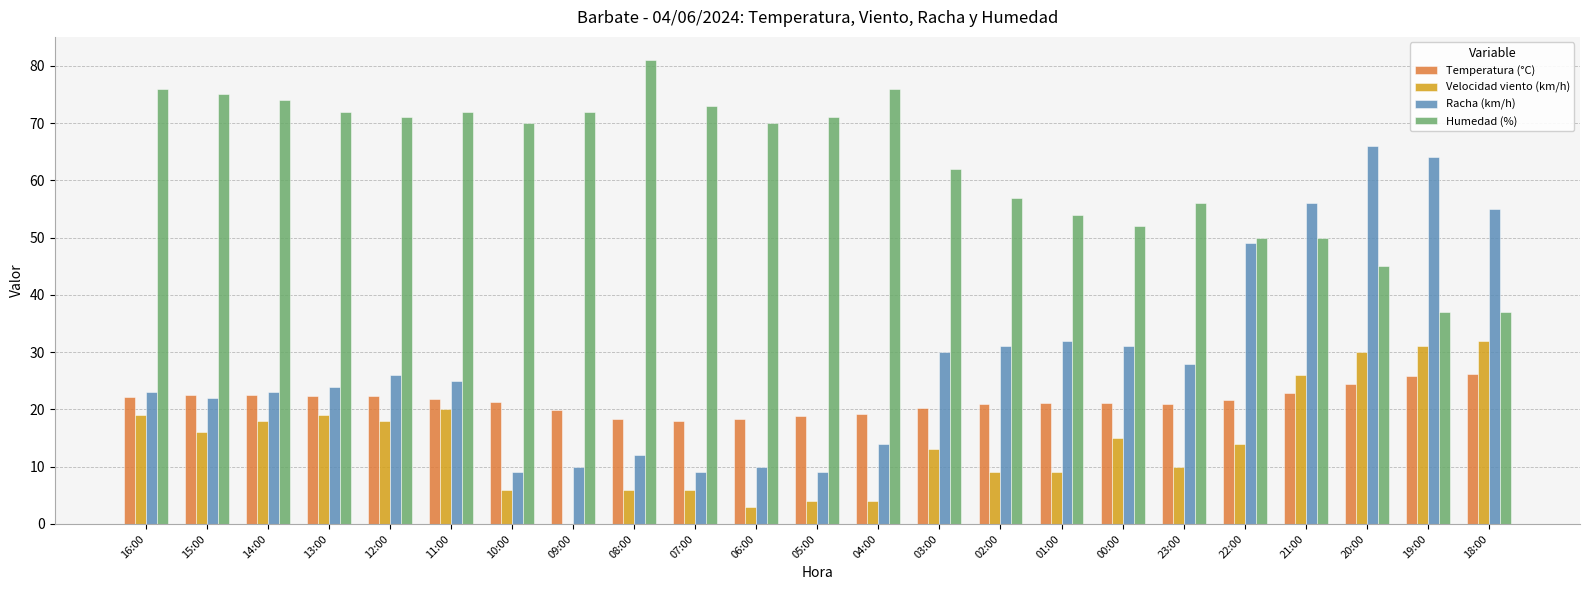

What is the greatest value displayed?

81.0